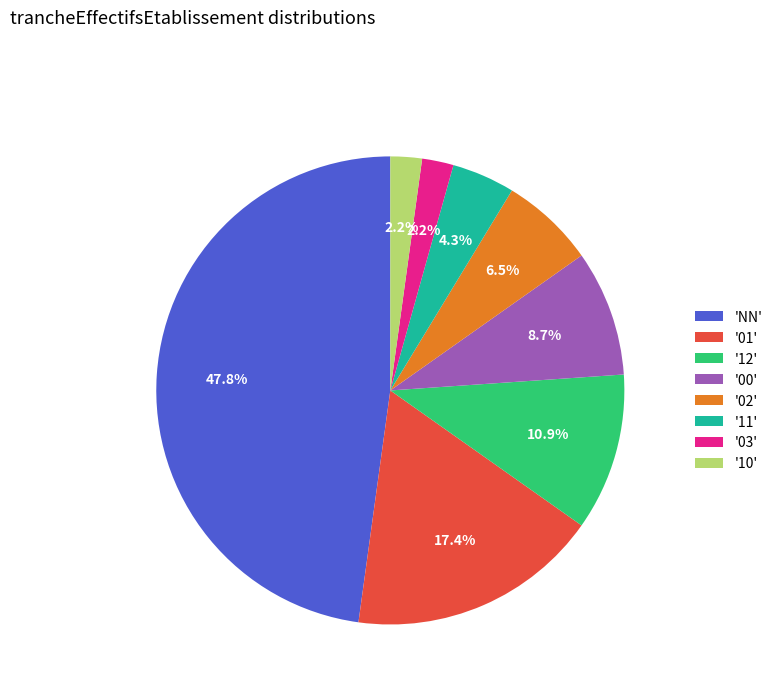

What is the largest slice in the pie chart?

'NN'